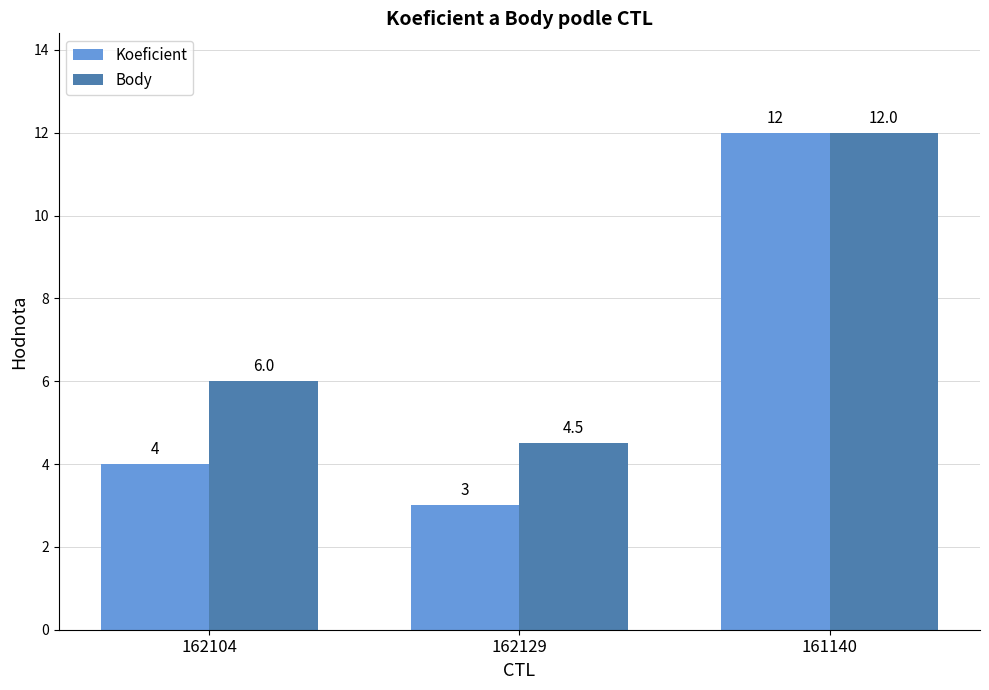

Which series has the largest range (max minus min)?

Koeficient